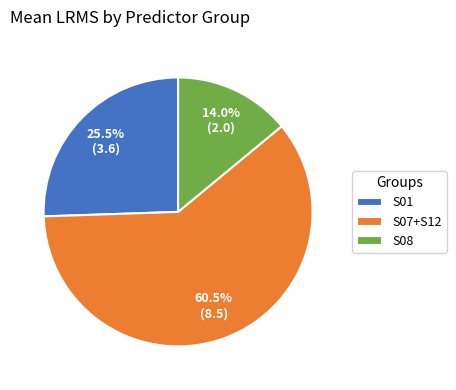

Is S01 the majority of the pie?

No